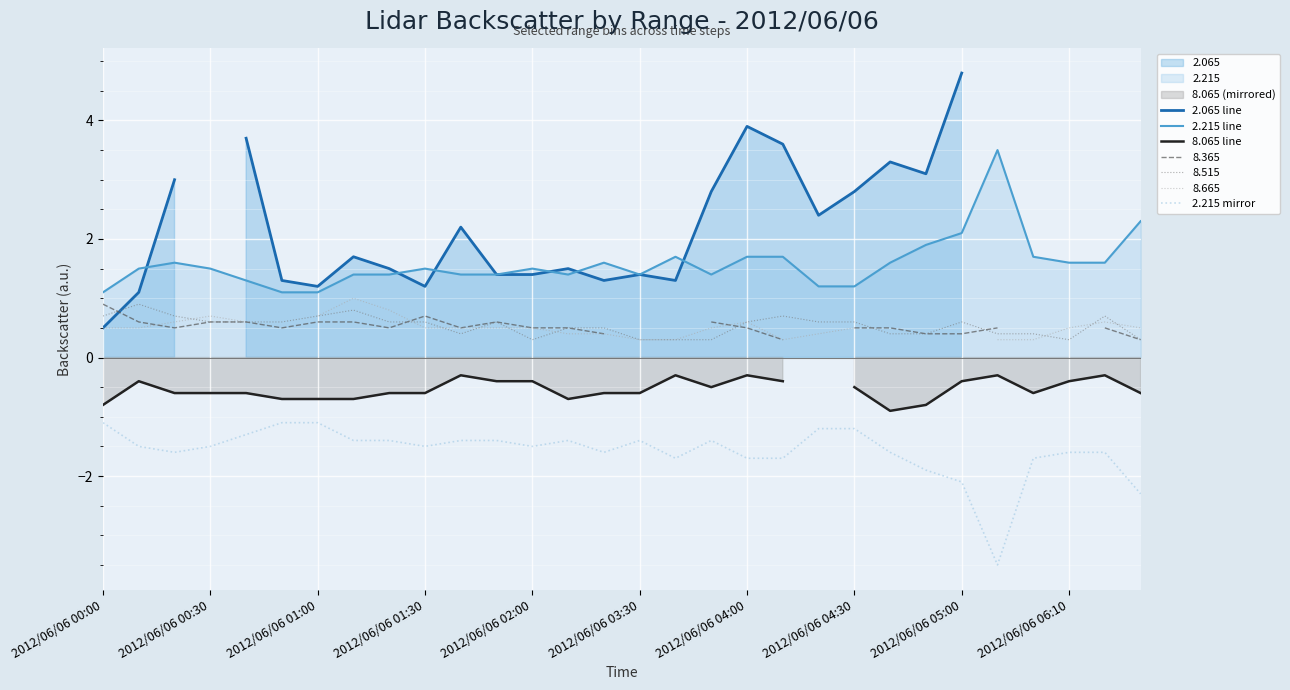

What is the highest value of the 8.515 series?

0.9